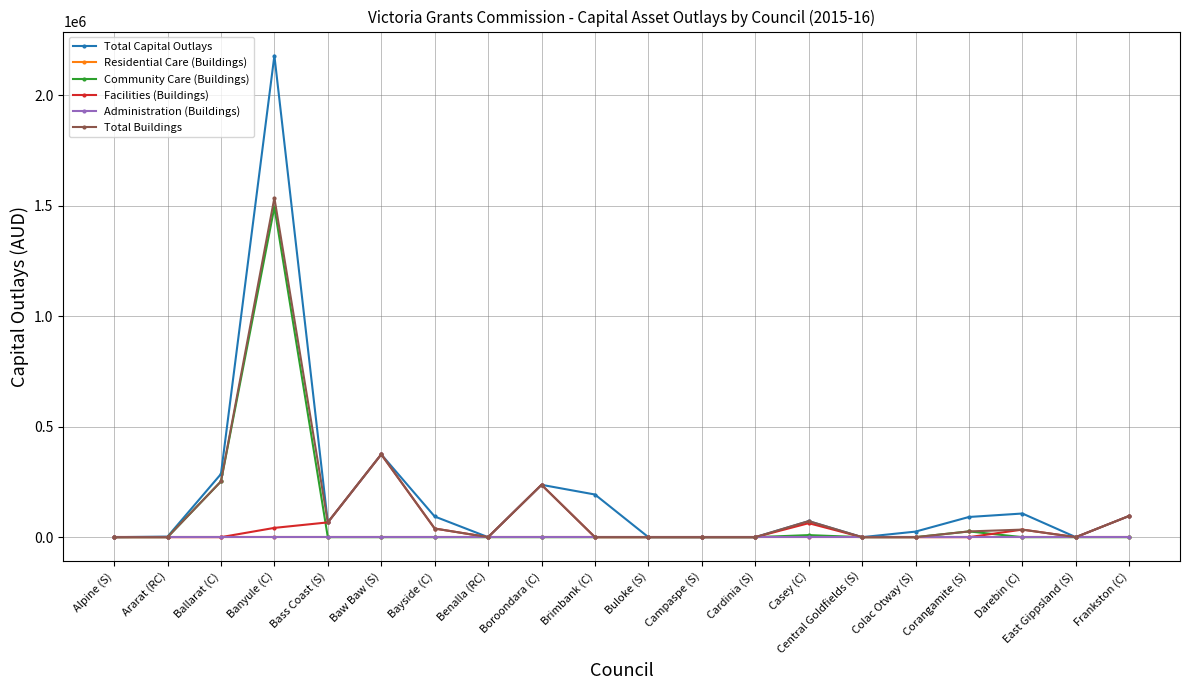

Does the chart have visible grid lines?

Yes